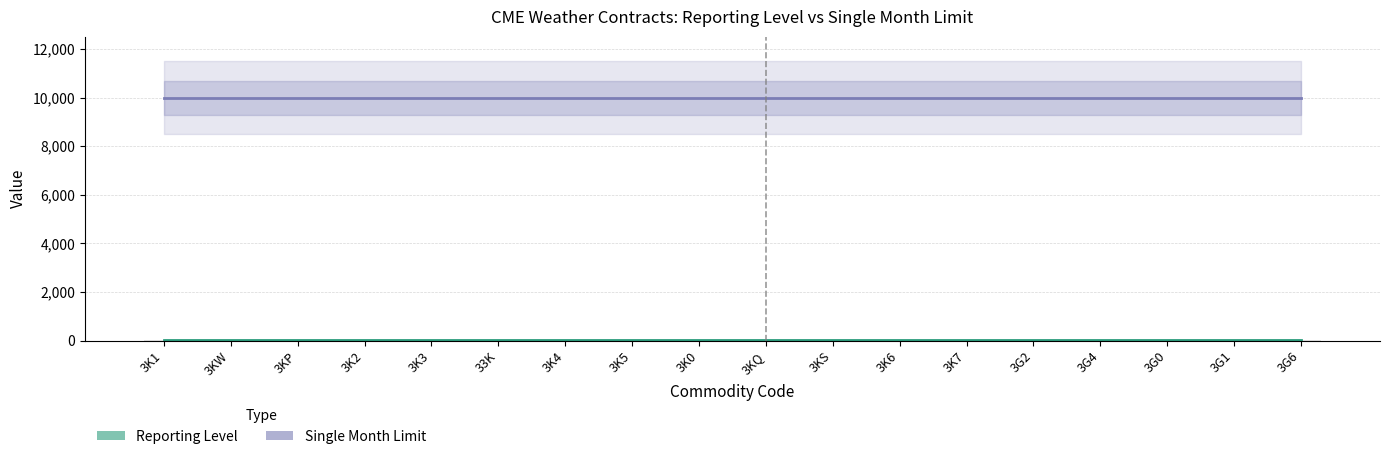

What position from the right is 3K3?

14